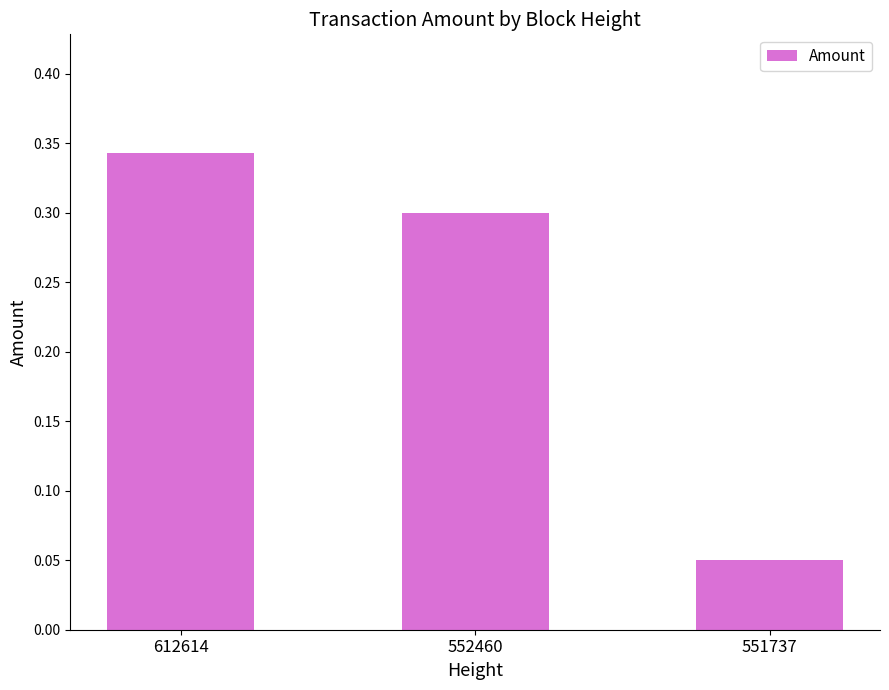

Which has a higher value, 552460 or 612614?

612614